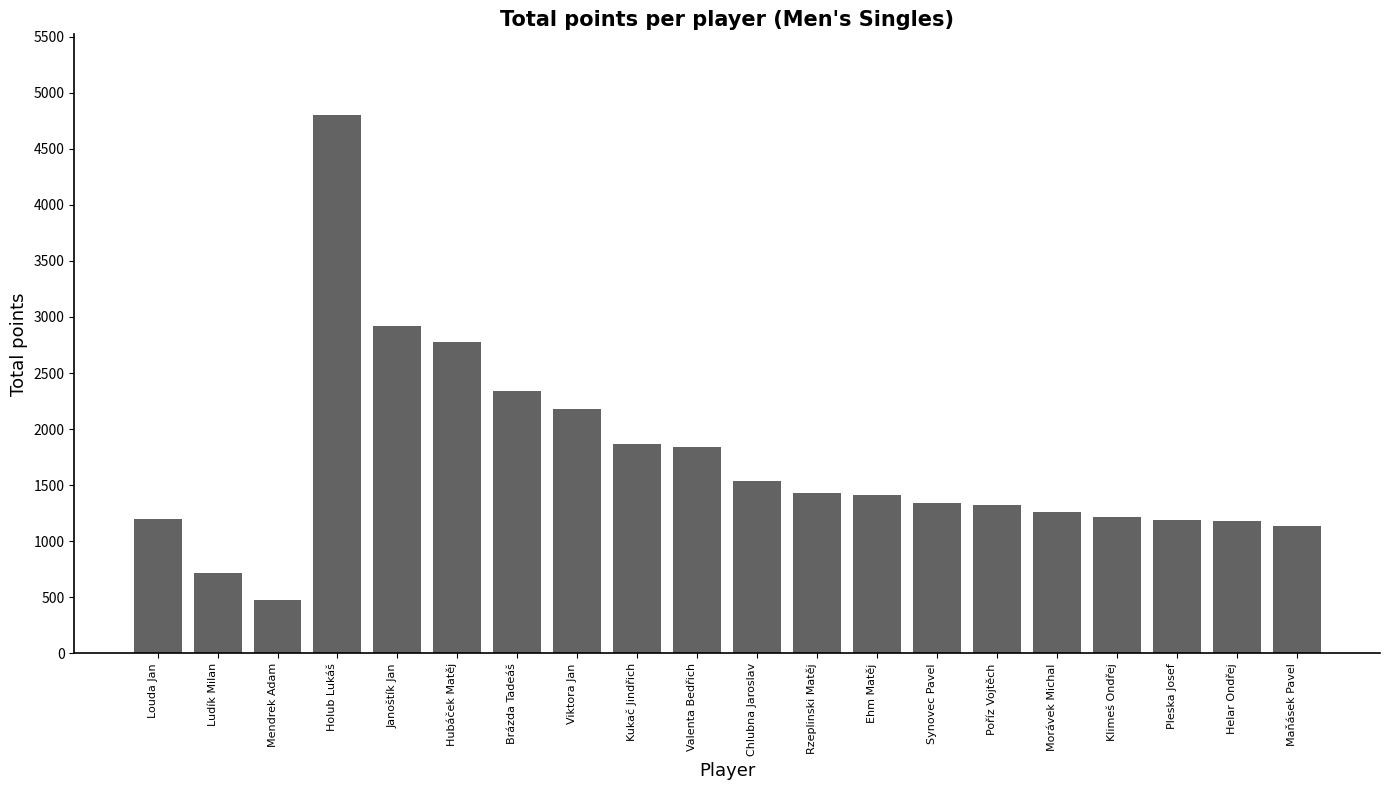

What is the change in value from Mendrek Adam to Rzeplinski Matěj?

+950